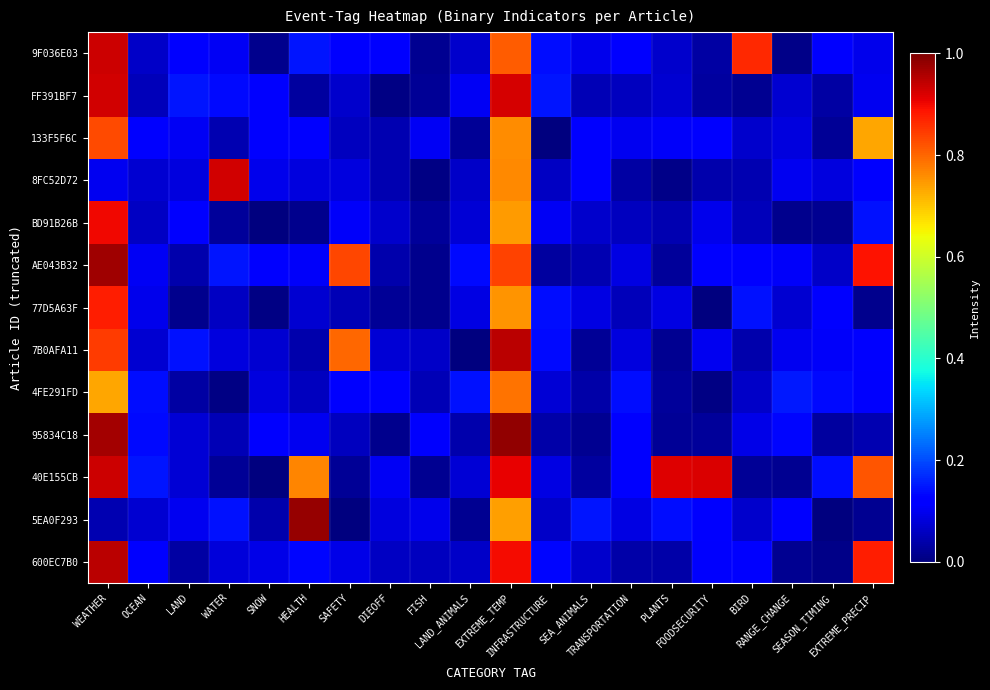

At which category is the sum across all series the highest?

EXTREME_TEMP